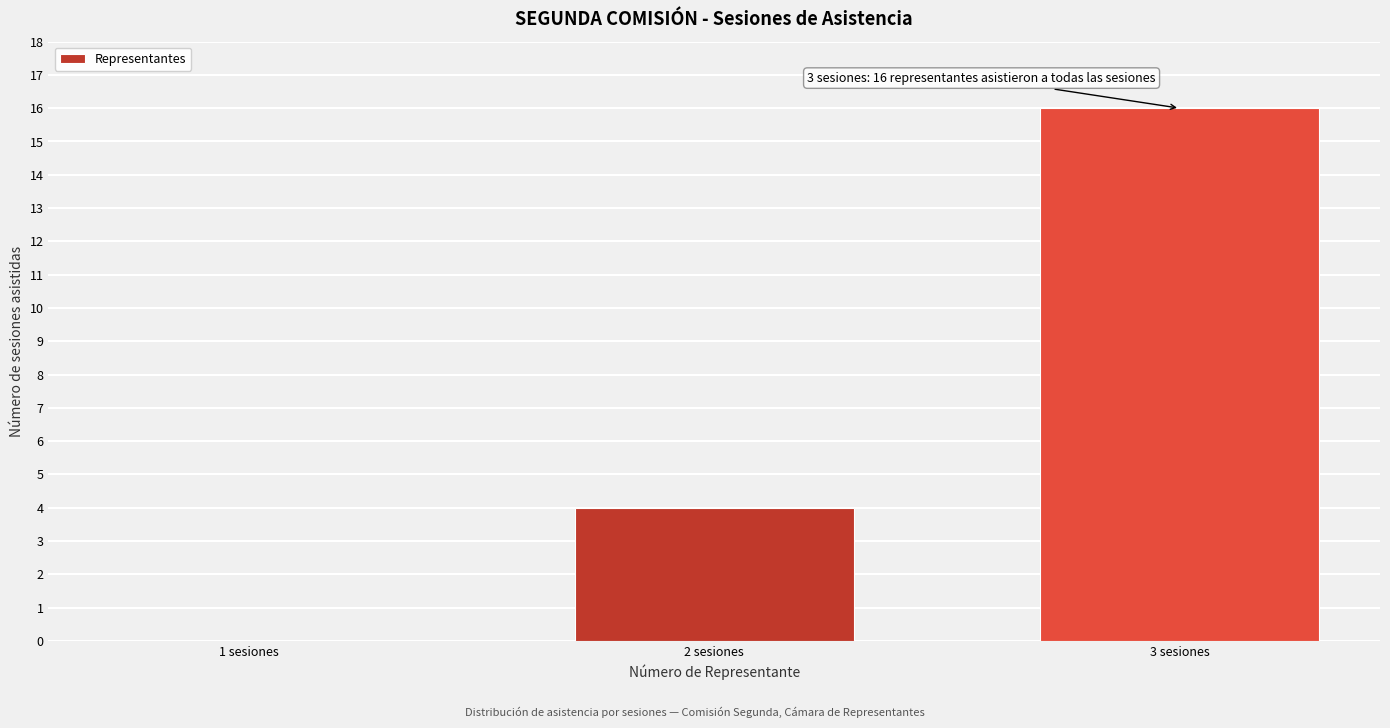

Reading left to right, list all the values displayed in this chart.

1 sesiones=0	2 sesiones=4	3 sesiones=16